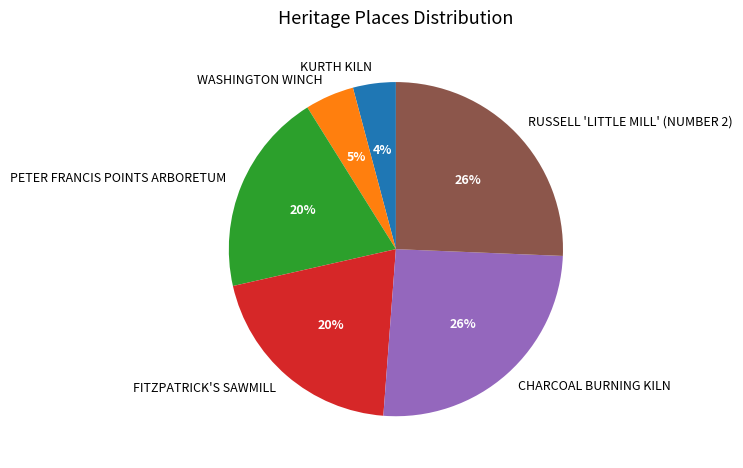

To the nearest percent, what portion does PETER FRANCIS POINTS ARBORETUM represent?

20%